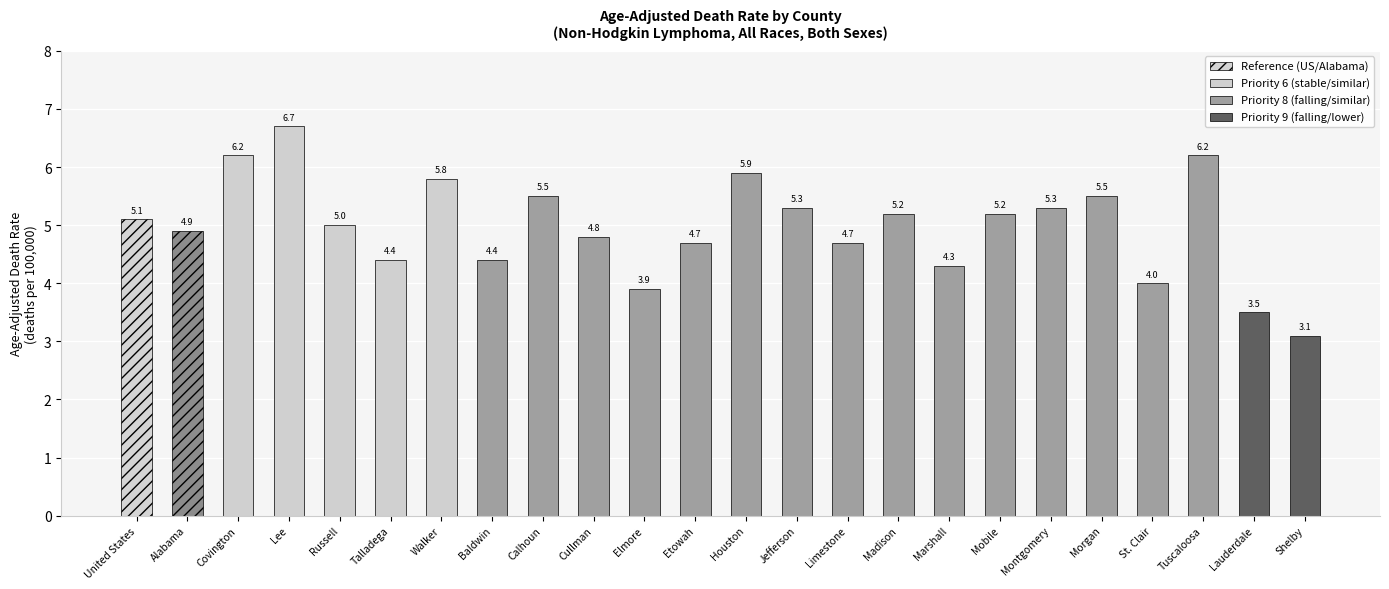

What position from the right is Marshall?

8